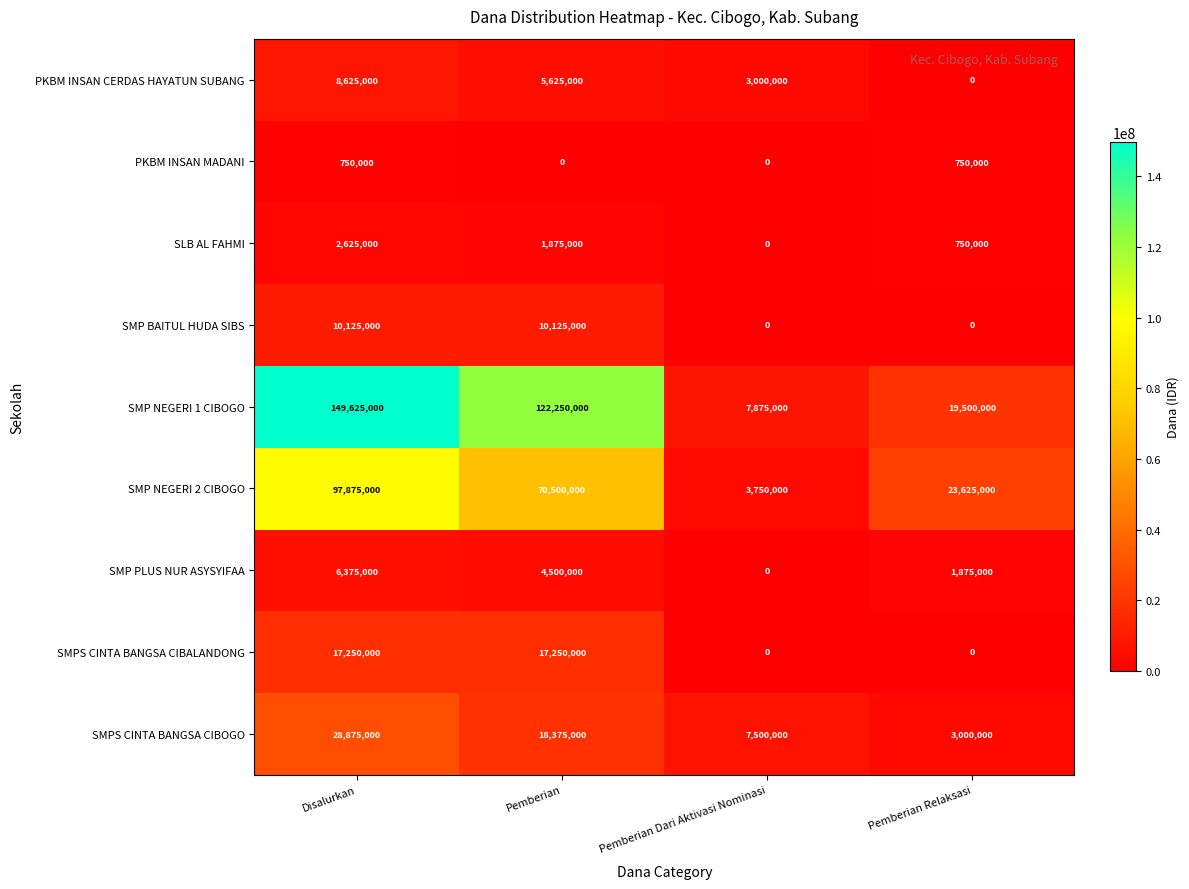

What is the difference between the second highest and minimum values in the SMPS CINTA BANGSA CIBALANDONG series?

17250000